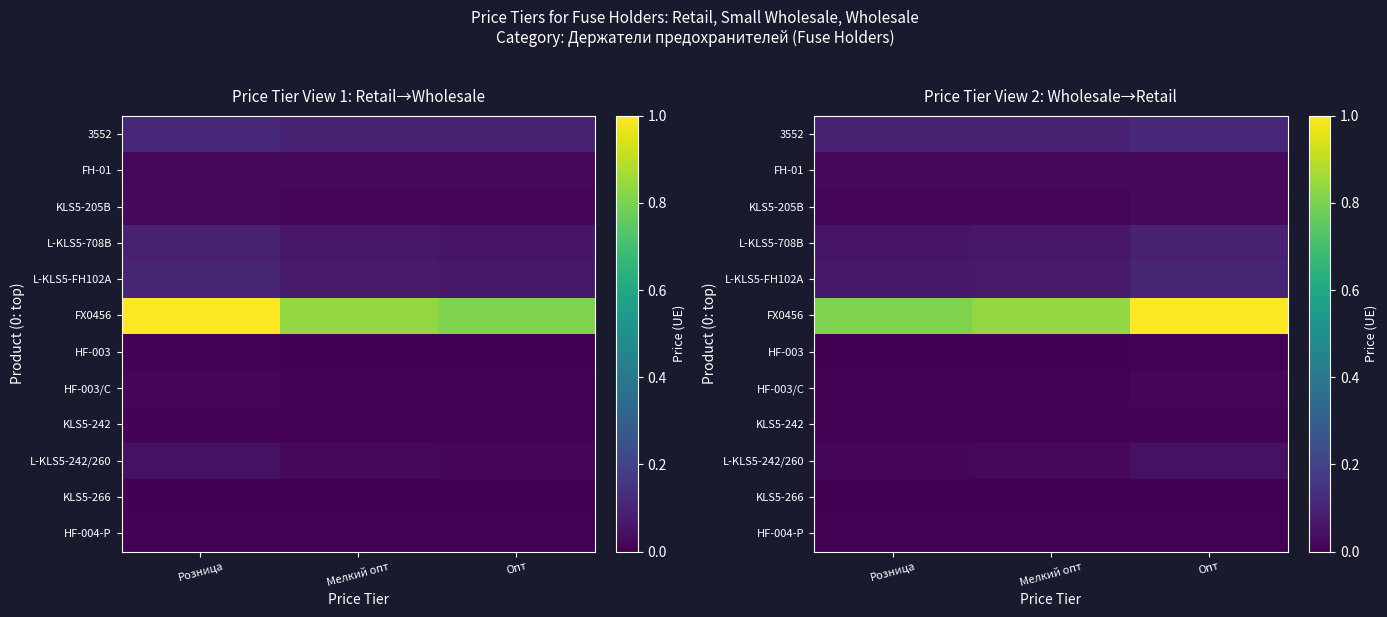

Between Розница and Опт, which series saw the biggest shift?

FX0456